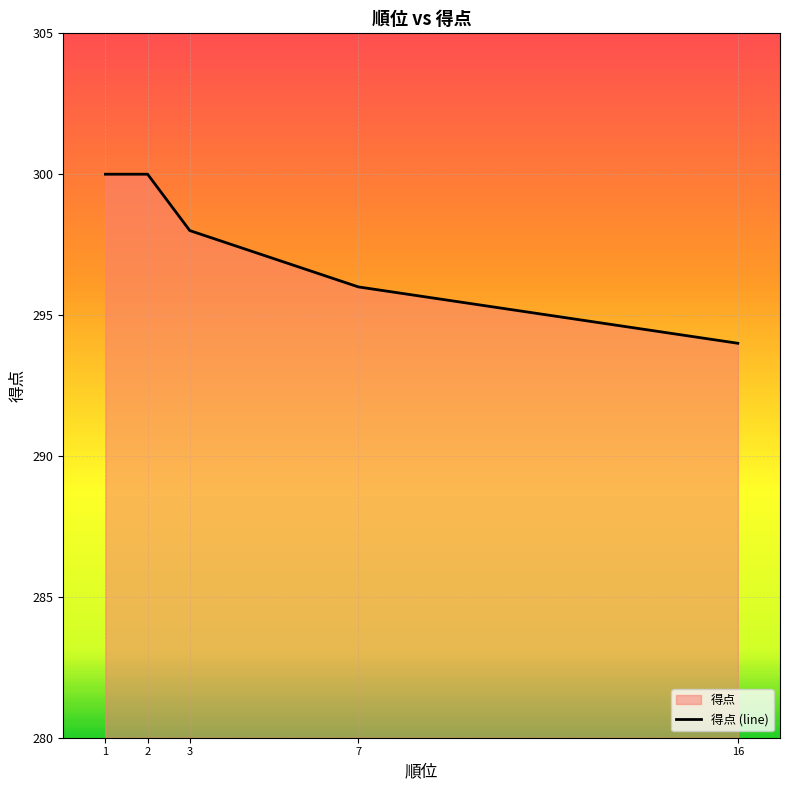

True or false: the data shows 513 at 1.

False